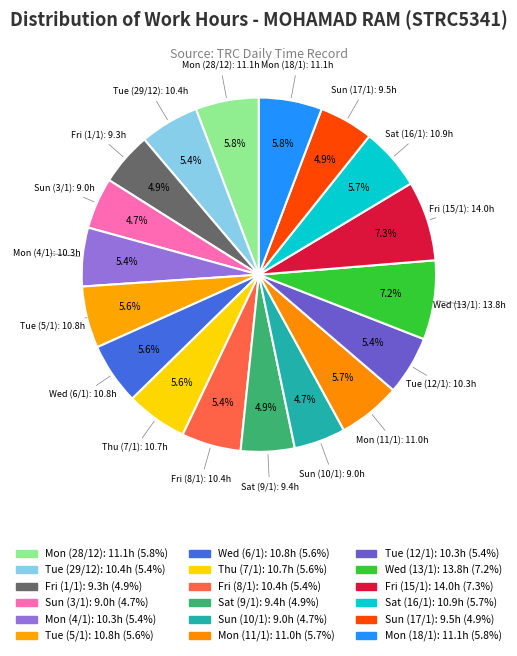

Count the number of slices in the pie.

18